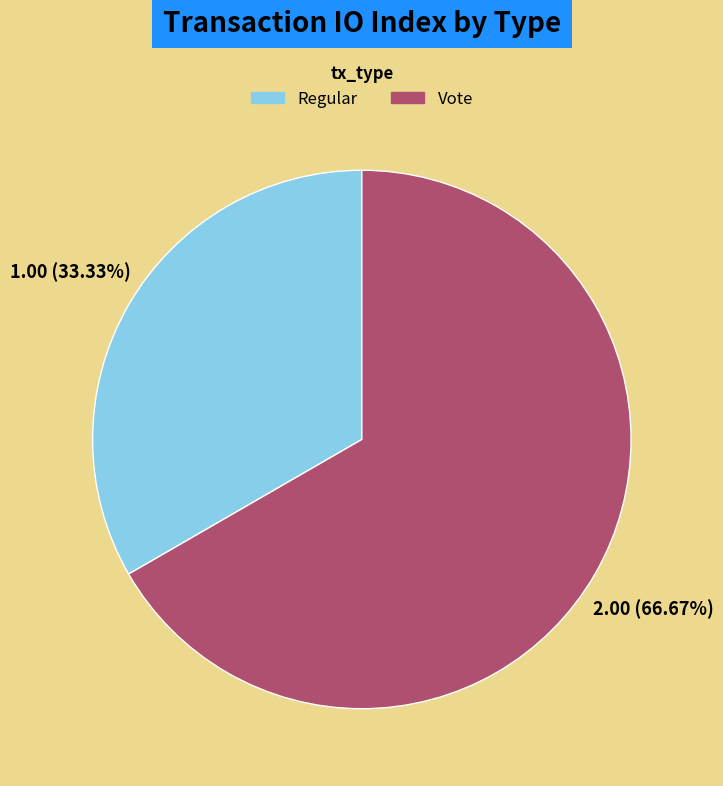

Is there a majority slice in this chart?

Yes